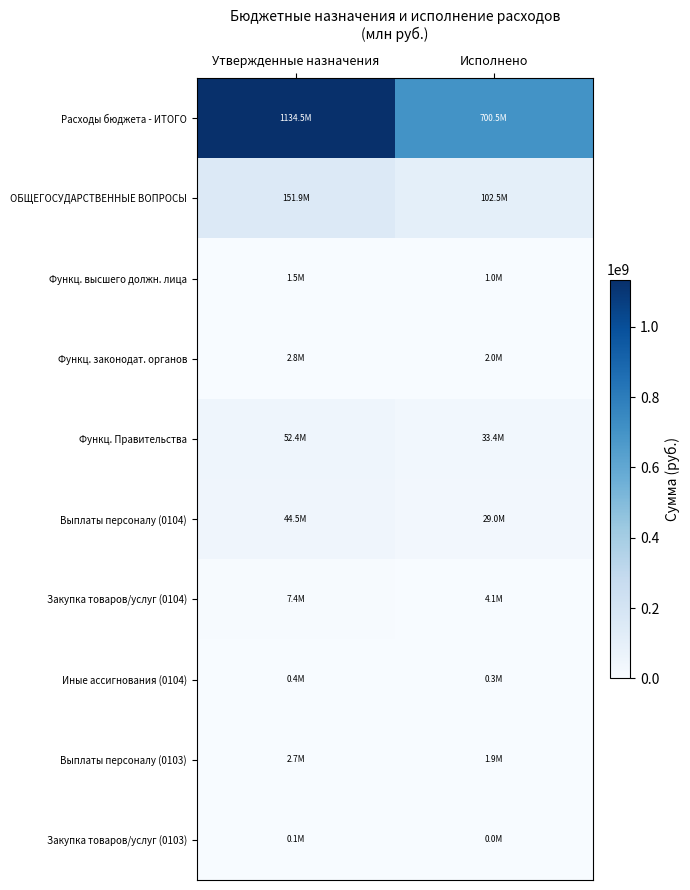

Reading right to left, transcribe all the data shown in this chart.

Расходы бюджета - ИТОГО: Исполнено=700481378.2	Утвержденные назначения=1134453862.8
ОБЩЕГОСУДАРСТВЕННЫЕ ВОПРОСЫ: Исполнено=102489036.1	Утвержденные назначения=151869090.2
Функц. высшего должн. лица: Исполнено=1033913.6	Утвержденные назначения=1541174.0
Функц. законодат. органов: Исполнено=1959551.7	Утвержденные назначения=2794826.0
Функц. Правительства: Исполнено=33353477.7	Утвержденные назначения=52397283.0
Выплаты персоналу (0104): Исполнено=28974221.9	Утвержденные назначения=44541314.0
Закупка товаров/услуг (0104): Исполнено=4053973.5	Утвержденные назначения=7409060.0
Иные ассигнования (0104): Исполнено=325282.3	Утвержденные назначения=446909.0
Выплаты персоналу (0103): Исполнено=1909965.7	Утвержденные назначения=2687857.0
Закупка товаров/услуг (0103): Исполнено=46345.3	Утвержденные назначения=97354.0